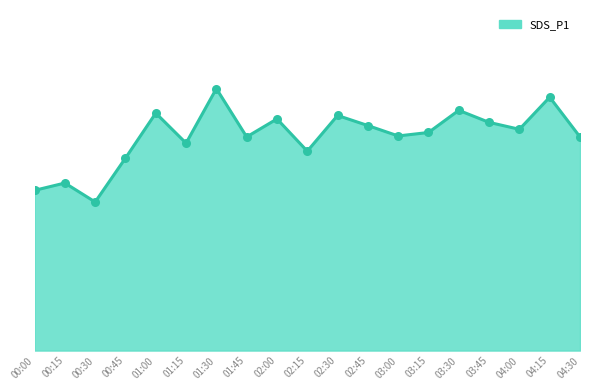

Is this an area chart (filled region under the line)?

Yes